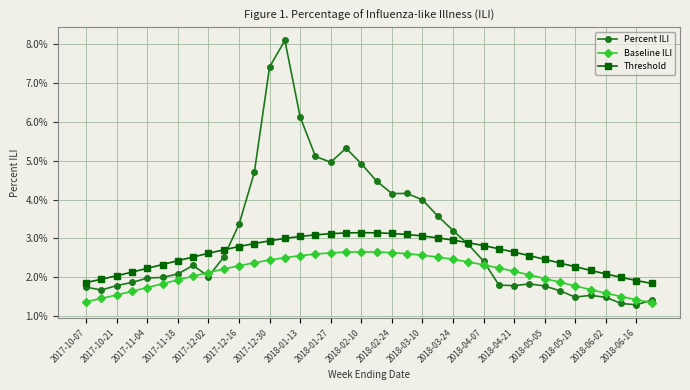

Does the chart have visible grid lines?

Yes